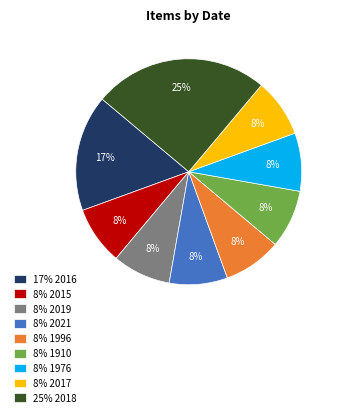

Is it true that 8% 1996 is 8% of the pie?

True